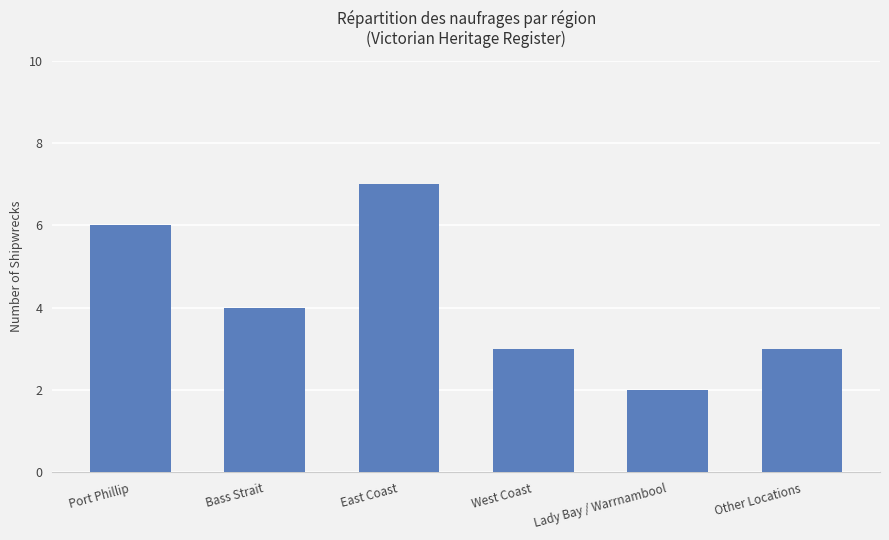

The chart shows a value of 3 at West Coast. True or false?

True